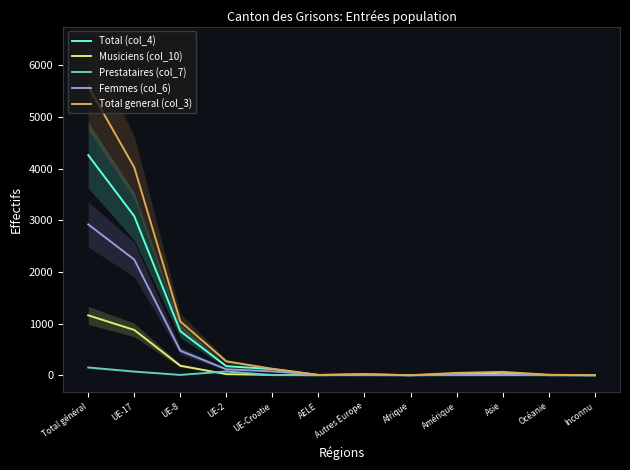

What is the sum of the Total (col_4) values at Total général and Amérique?

4276